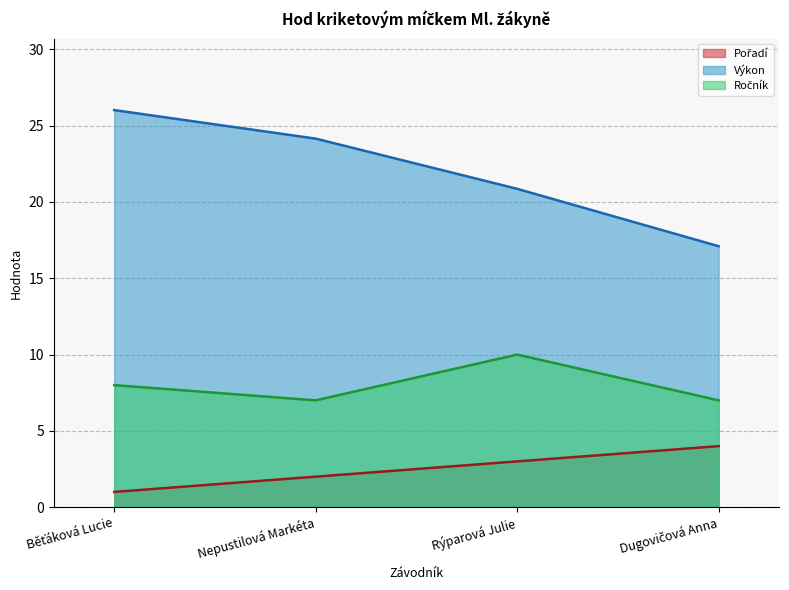

Between Běťáková Lucie and Rýparová Julie, which series saw the biggest shift?

Výkon